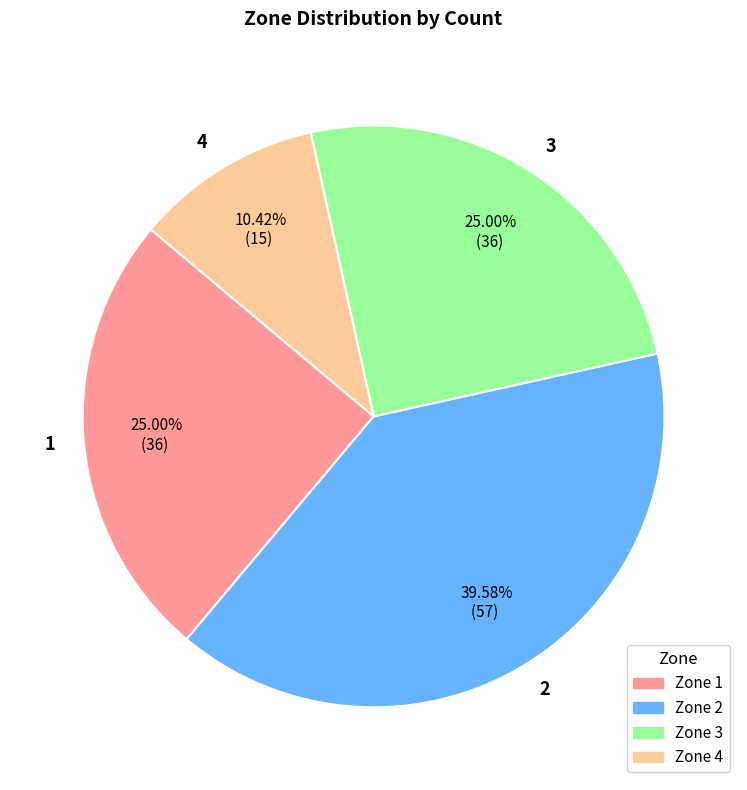

Does 4 account for over 50% of the chart?

No